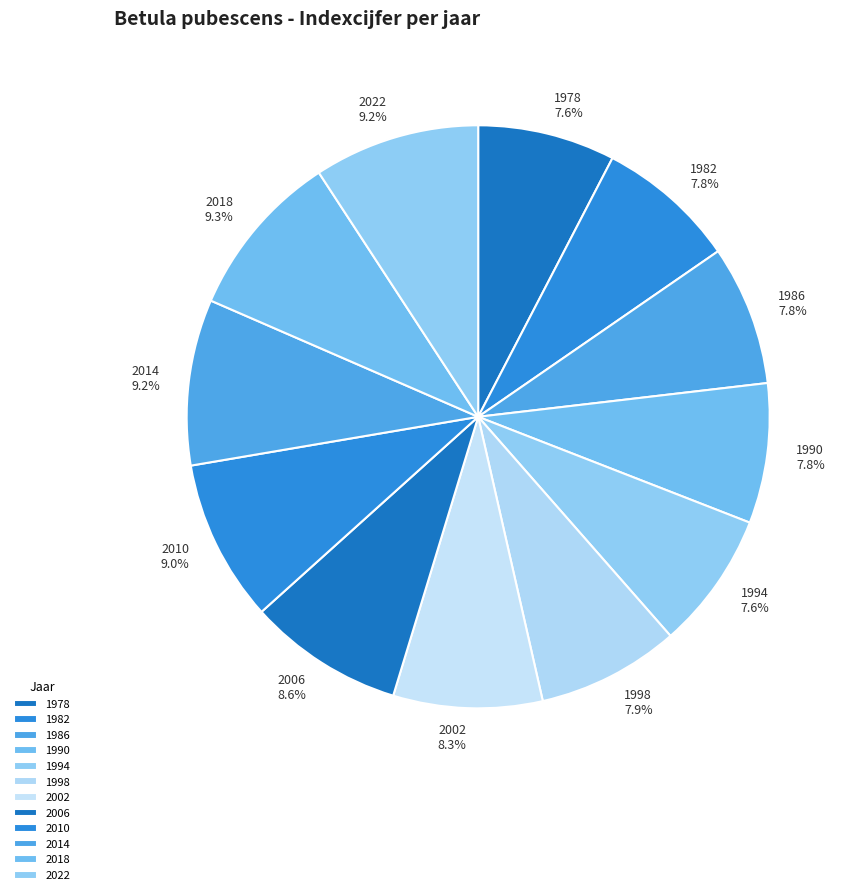

Does 1990 account for over 50% of the chart?

No